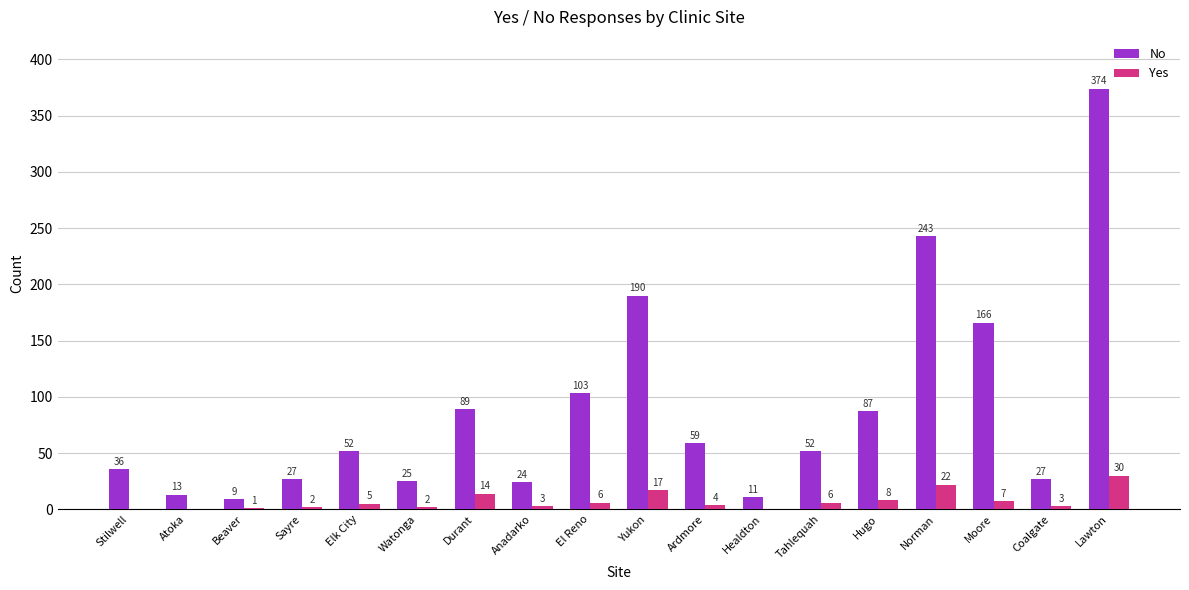

Reading right to left, transcribe all the data shown in this chart.

No: 374	27	166	243	87	52	11	59	190	103	24	89	25	52	27	9	13	36
Yes: 30	3	7	22	8	6	0	4	17	6	3	14	2	5	2	1	0	0